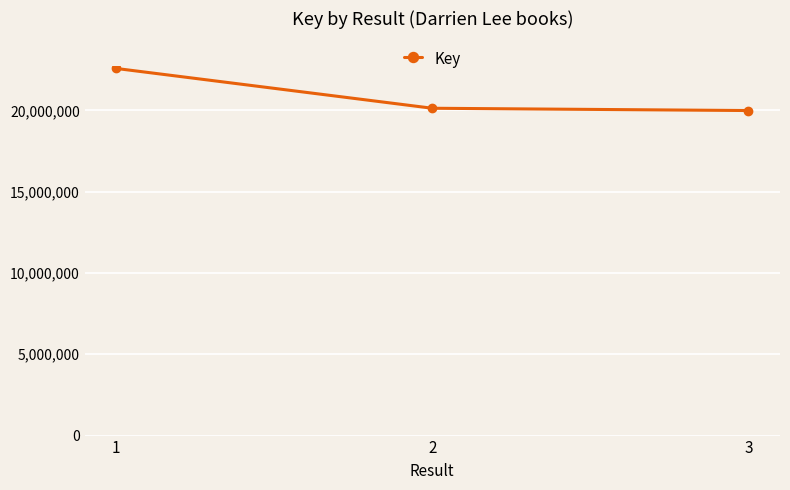

Count the number of categories in the chart.

3